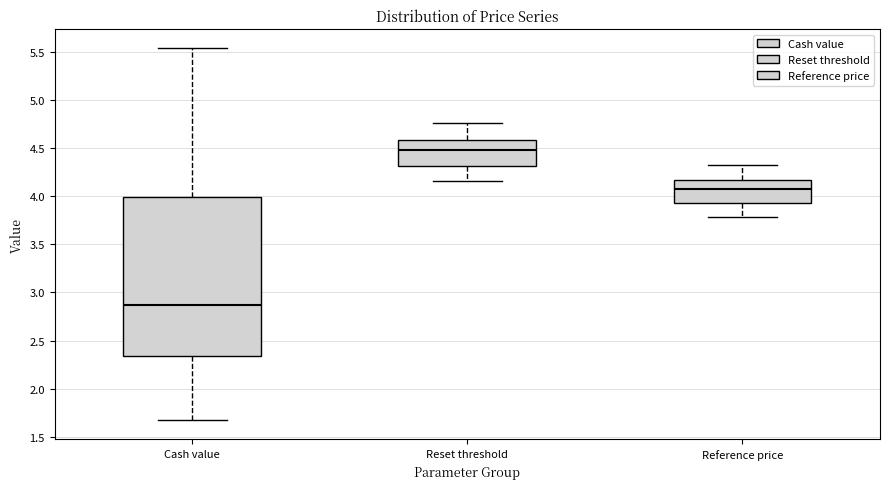

Where is the upper edge of the box for Reference price on the y-axis? The values are not printed on the chart, so give them approximately, as read against the axis.

4.15